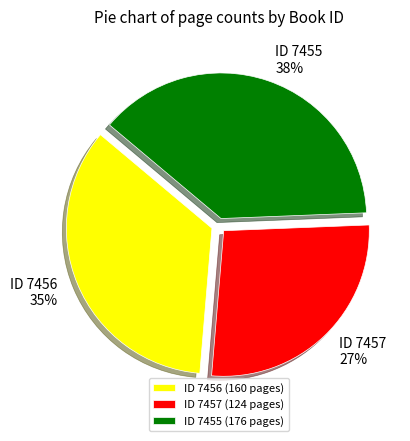

To the nearest percent, what is the difference between the largest and smallest slice percentages?

11%